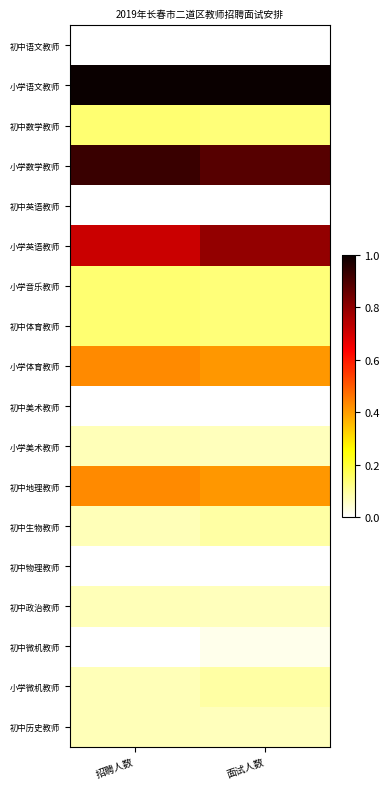

Reading right to left, what are all the values shown in this chart?

初中语文教师: 面试人数=0.0	招聘人数=0.0
小学语文教师: 面试人数=1.0	招聘人数=1.0
初中数学教师: 面试人数=0.1	招聘人数=0.1
小学数学教师: 面试人数=0.9	招聘人数=0.9
初中英语教师: 面试人数=0.0	招聘人数=0.0
小学英语教师: 面试人数=0.8	招聘人数=0.7
小学音乐教师: 面试人数=0.1	招聘人数=0.1
初中体育教师: 面试人数=0.1	招聘人数=0.1
小学体育教师: 面试人数=0.4	招聘人数=0.4
初中美术教师: 面试人数=0.0	招聘人数=0.0
小学美术教师: 面试人数=0.1	招聘人数=0.1
初中地理教师: 面试人数=0.4	招聘人数=0.4
初中生物教师: 面试人数=0.1	招聘人数=0.1
初中物理教师: 面试人数=0.0	招聘人数=0.0
初中政治教师: 面试人数=0.1	招聘人数=0.1
初中微机教师: 面试人数=0.0	招聘人数=0.0
小学微机教师: 面试人数=0.1	招聘人数=0.1
初中历史教师: 面试人数=0.1	招聘人数=0.1